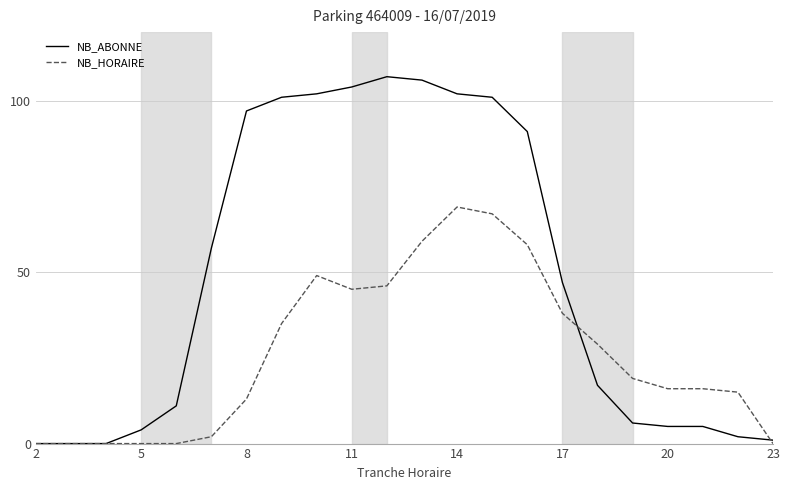

Rank the series by their maximum value, from highest to lowest.

NB_ABONNE, NB_HORAIRE